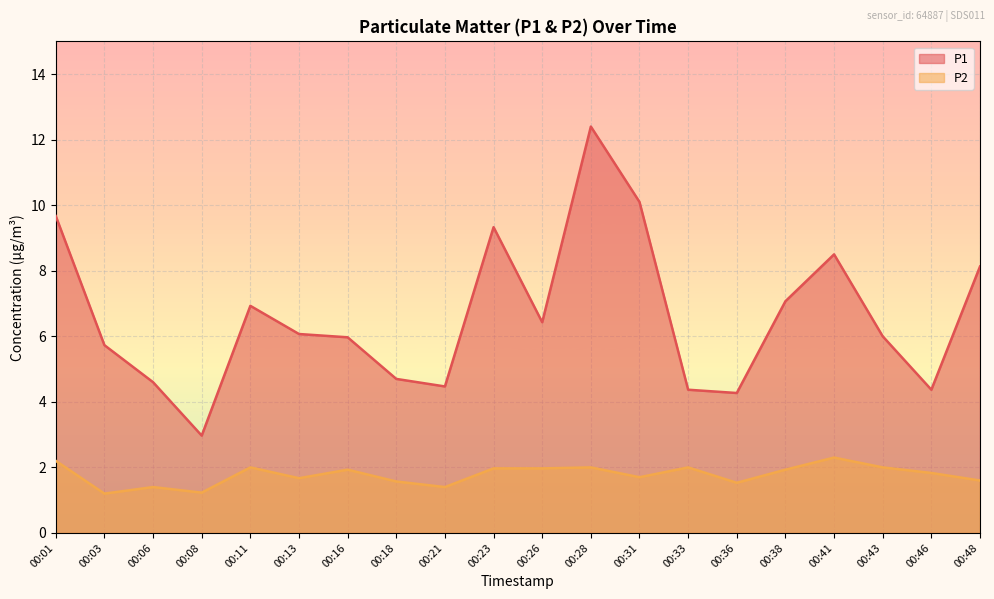

At 00:16, list the series in order from largest to smallest.

P1, P2